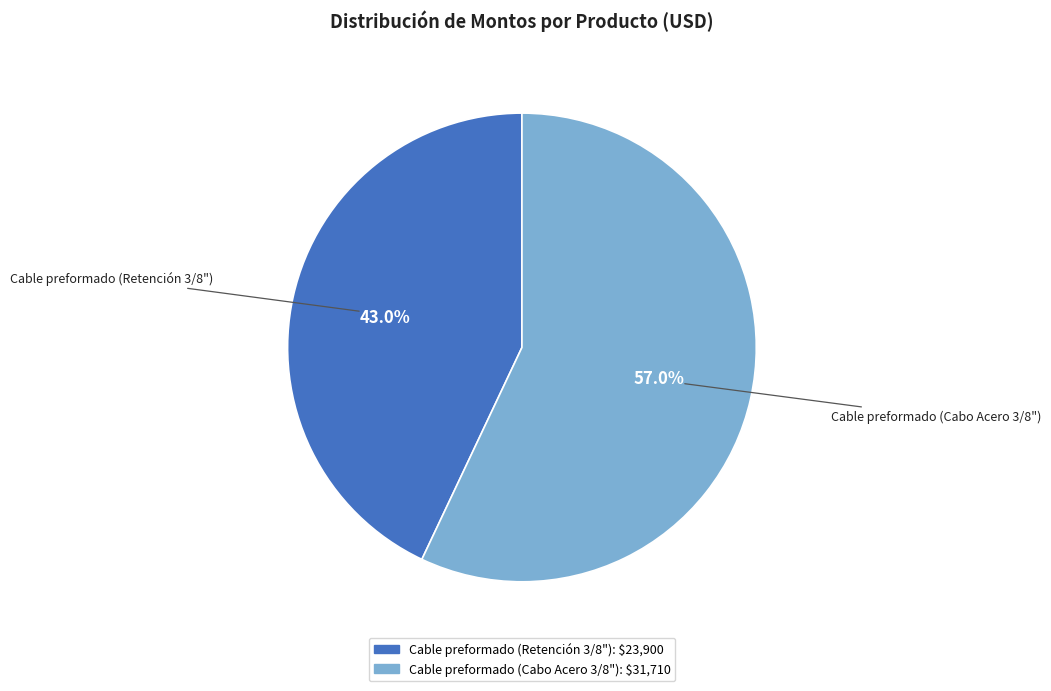

To the nearest percent, what is the difference between the largest and smallest slice percentages?

14%